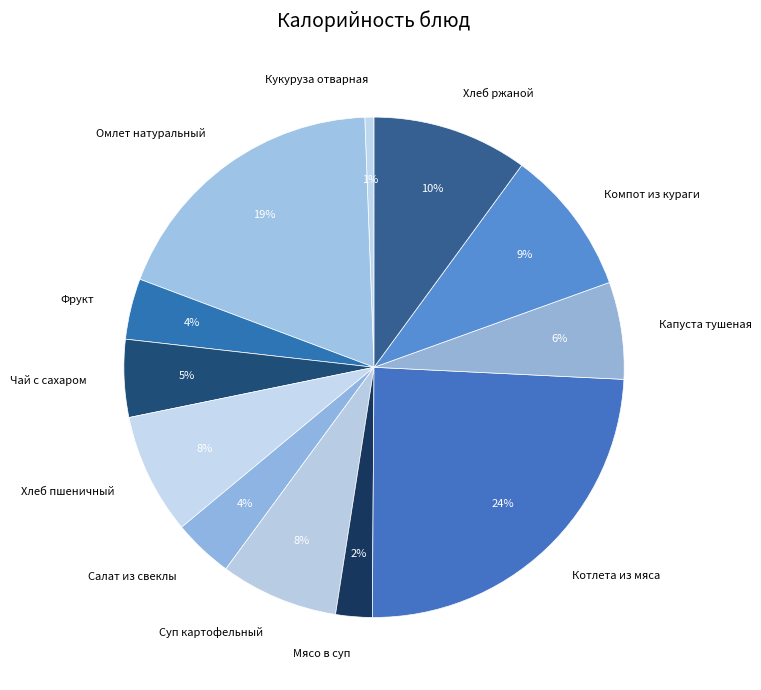

Count the number of slices in the pie.

12